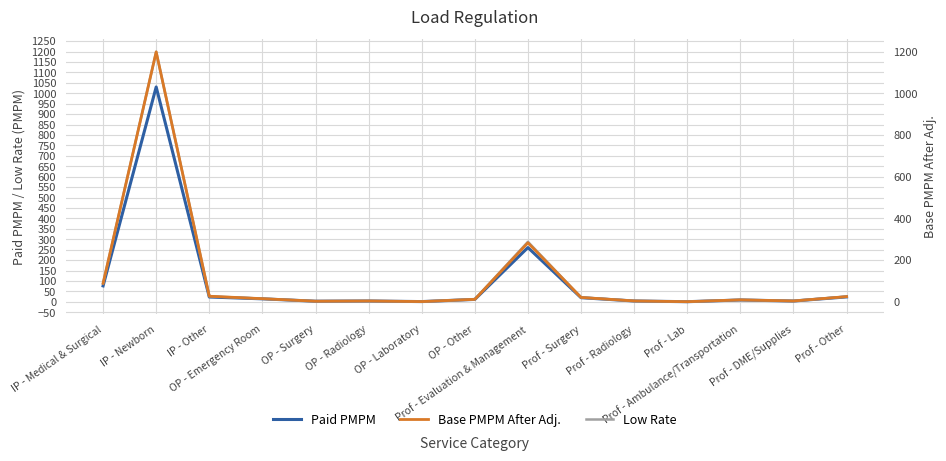

How many interior local valleys does the Paid PMPM series have?

4